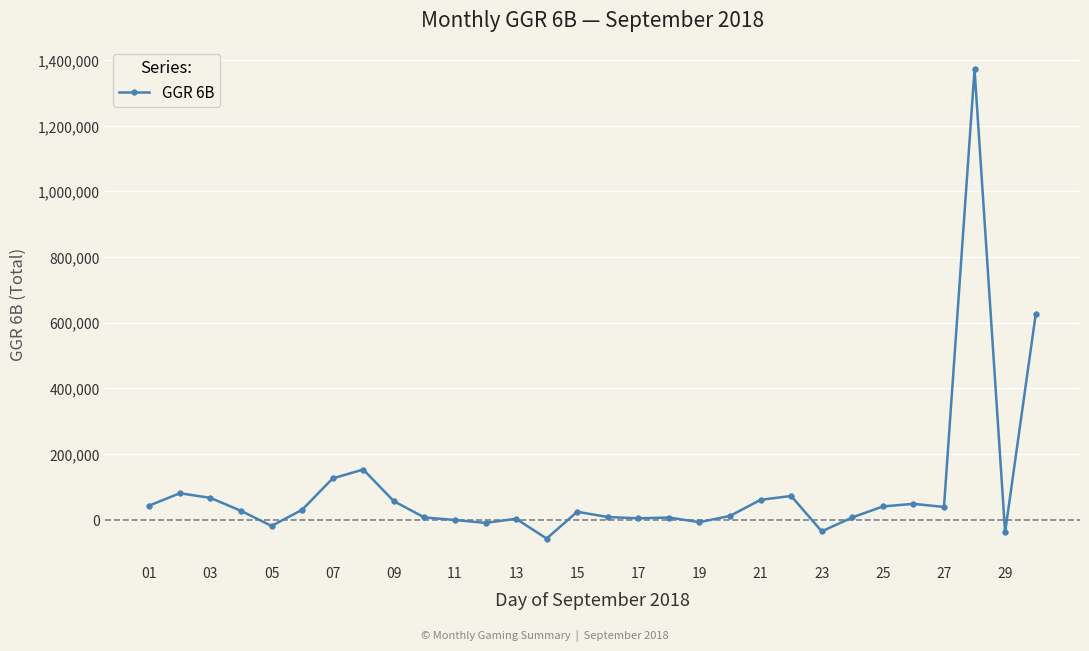

What is the difference between the maximum and minimum values?

1429886.1